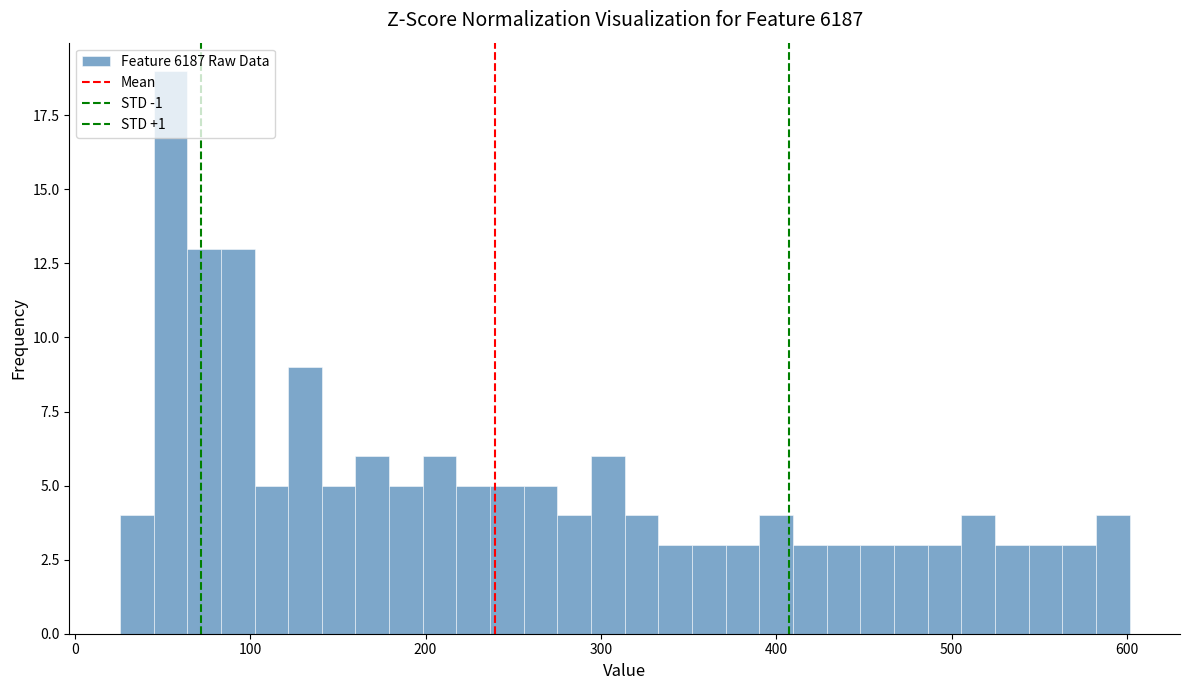

Around what value on the x-axis is the tallest bar? Give the approximate position of its centre, as read against the axis.

50